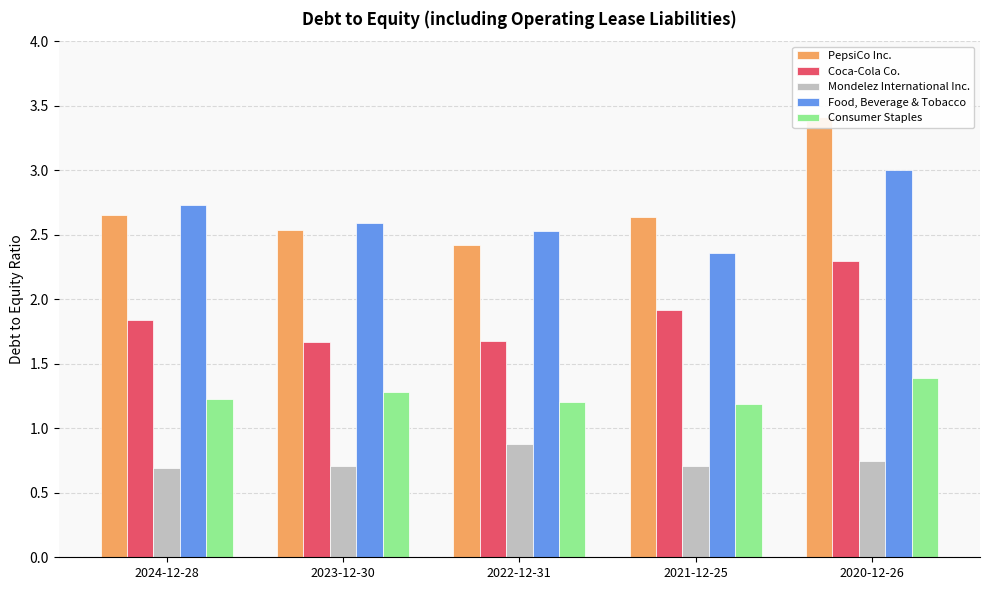

Which label corresponds to the smallest value in the chart?

2024-12-28